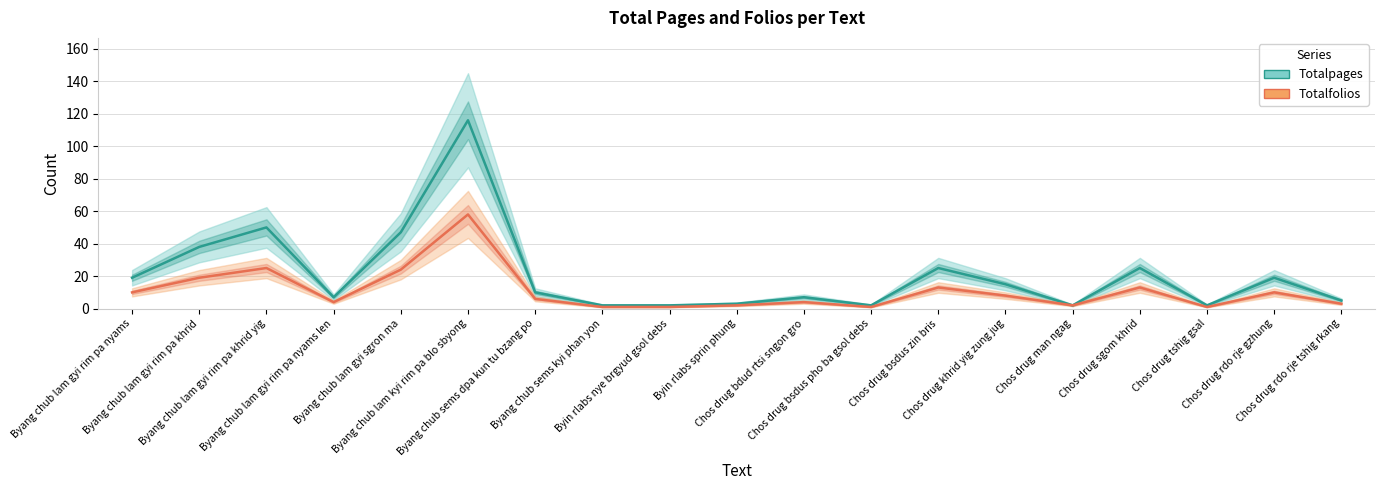

Reading right to left, list all the values displayed in this chart.

Totalpages: Chos drug rdo rje tshig rkang=5	Chos drug rdo rje gzhung=19	Chos drug tshig gsal=2	Chos drug sgom khrid=25	Chos drug man ngag=2	Chos drug khrid yig zung jug=15	Chos drug bsdus zin bris=25	Chos drug bsdus pho ba gsol debs=2	Chos drug bdud rtsi sngon gro=7	Byin rlabs sprin phung=3	Byin rlabs nye brgyud gsol debs=2	Byang chub sems kyi phan yon=2	Byang chub sems dpa kun tu bzang po=10	Byang chub lam kyi rim pa blo sbyong=116	Byang chub lam gyi sgron ma=47	Byang chub lam gyi rim pa nyams len=7	Byang chub lam gyi rim pa khrid yig=50	Byang chub lam gyi rim pa khrid=38	Byang chub lam gyi rim pa nyams=19
Totalfolios: Chos drug rdo rje tshig rkang=3	Chos drug rdo rje gzhung=10	Chos drug tshig gsal=1	Chos drug sgom khrid=13	Chos drug man ngag=2	Chos drug khrid yig zung jug=8	Chos drug bsdus zin bris=13	Chos drug bsdus pho ba gsol debs=1	Chos drug bdud rtsi sngon gro=4	Byin rlabs sprin phung=2	Byin rlabs nye brgyud gsol debs=1	Byang chub sems kyi phan yon=1	Byang chub sems dpa kun tu bzang po=6	Byang chub lam kyi rim pa blo sbyong=58	Byang chub lam gyi sgron ma=24	Byang chub lam gyi rim pa nyams len=4	Byang chub lam gyi rim pa khrid yig=25	Byang chub lam gyi rim pa khrid=19	Byang chub lam gyi rim pa nyams=10